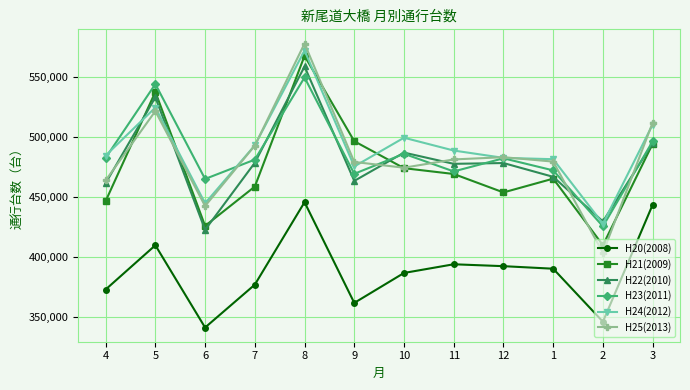

What is the sum of the H25(2013) values at 12 and 10?

957177